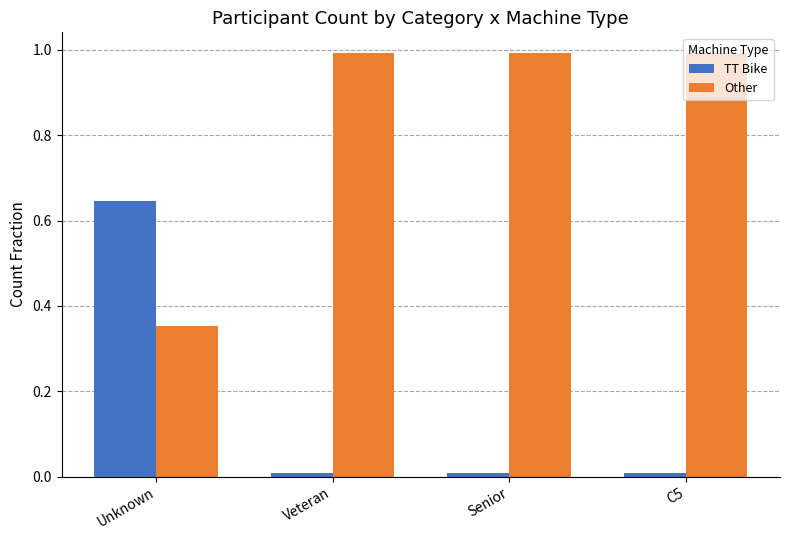

What is the maximum value for Other?

1.0